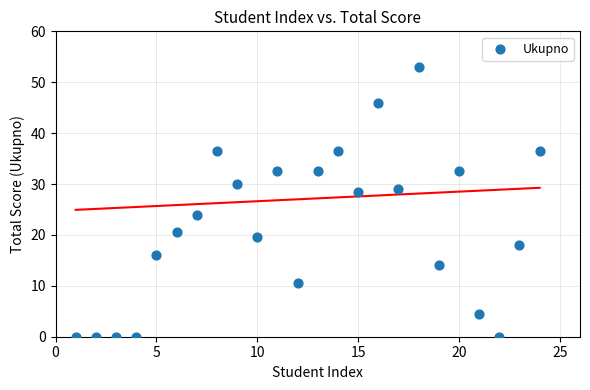

What is the range of X values (max minus min)?

23.0